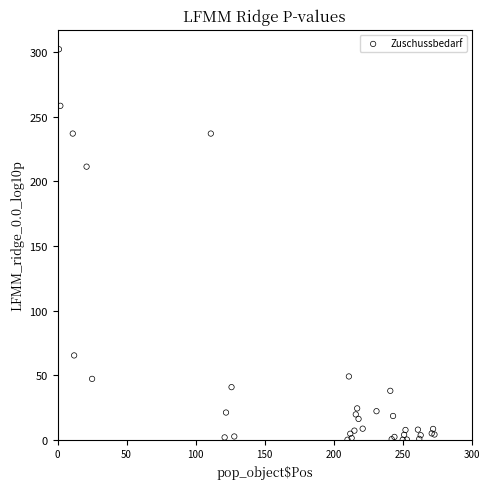

What Y value in the scatter plot is closest to 151?

211.3